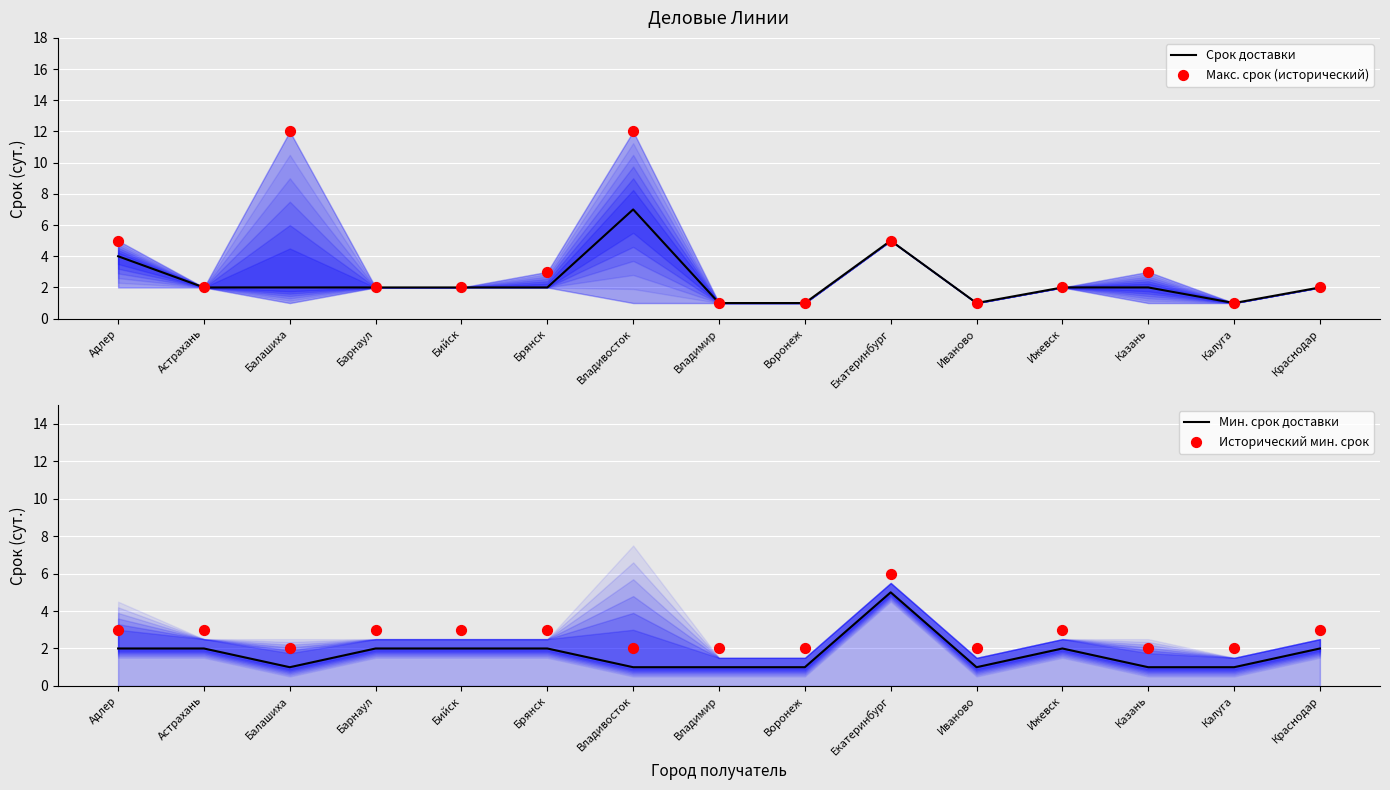

Which series reaches the maximum Y coordinate?

Макс. срок (исторический)